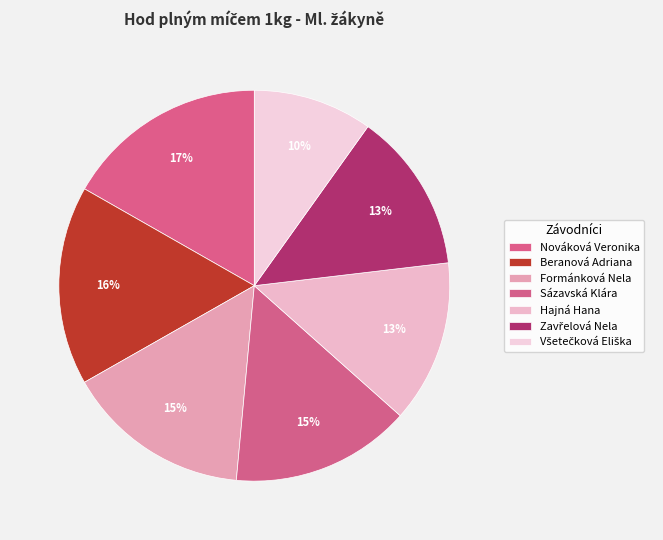

To the nearest percent, what portion does Nováková Veronika represent?

17%